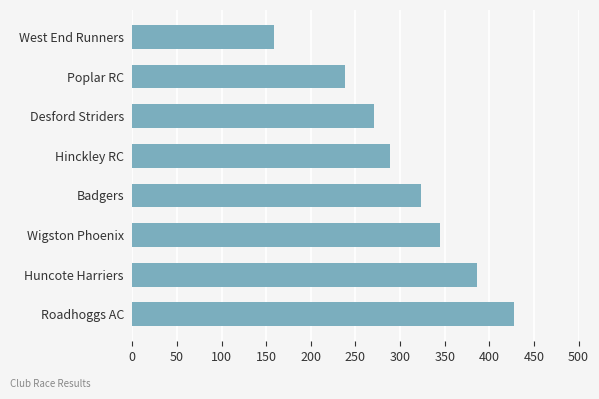

What is the sum of the values at Wigston Phoenix and Poplar RC?

583